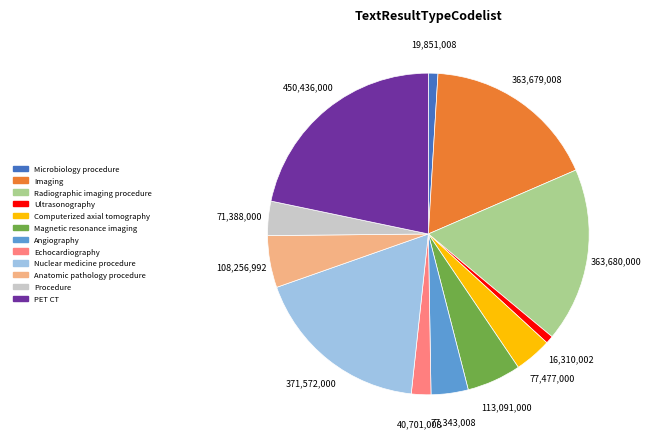

Count the number of slices in the pie.

12